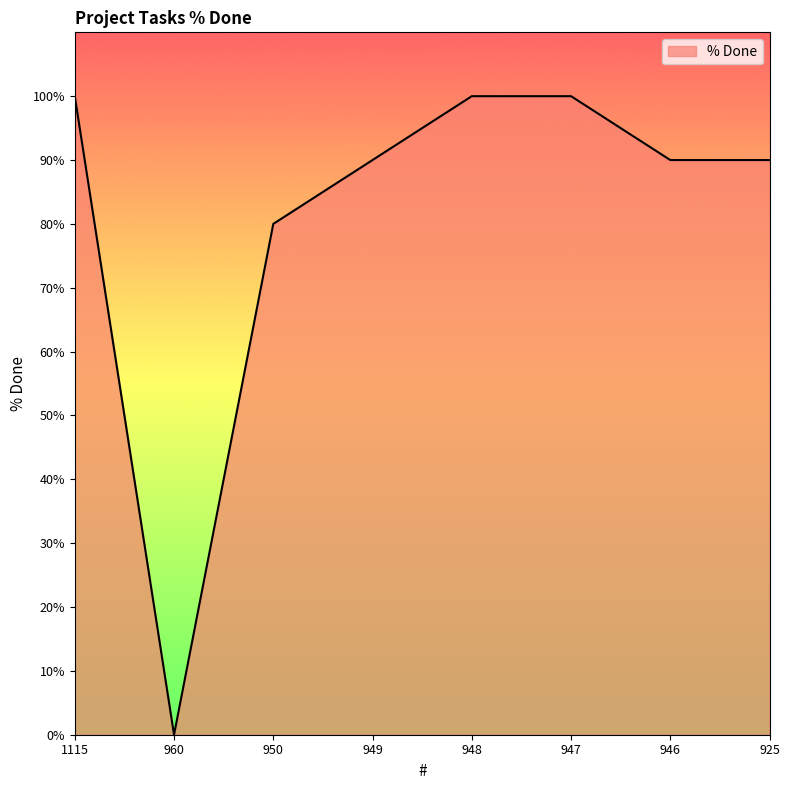

Where is the first local minimum?

960